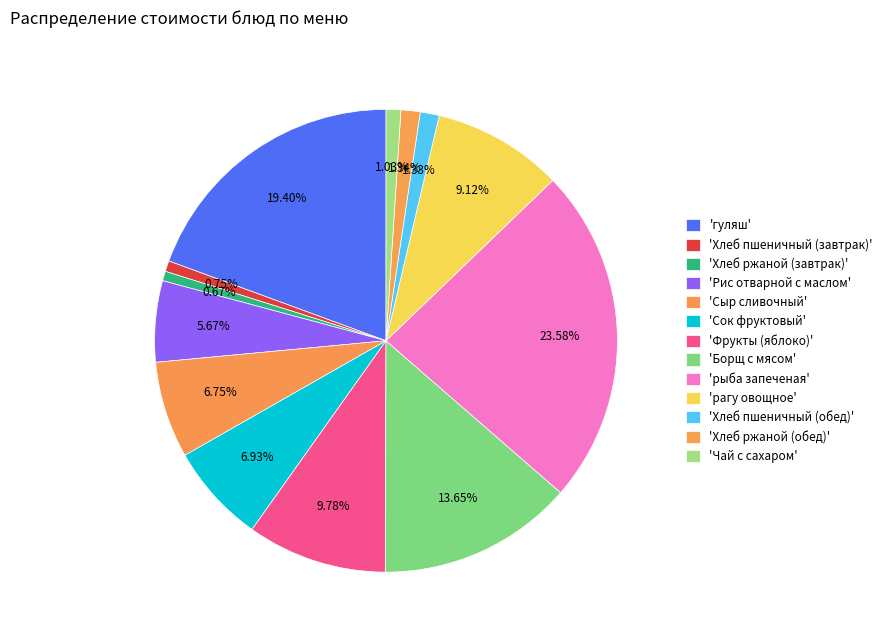

Is there any slice that represents more than half of the pie?

No